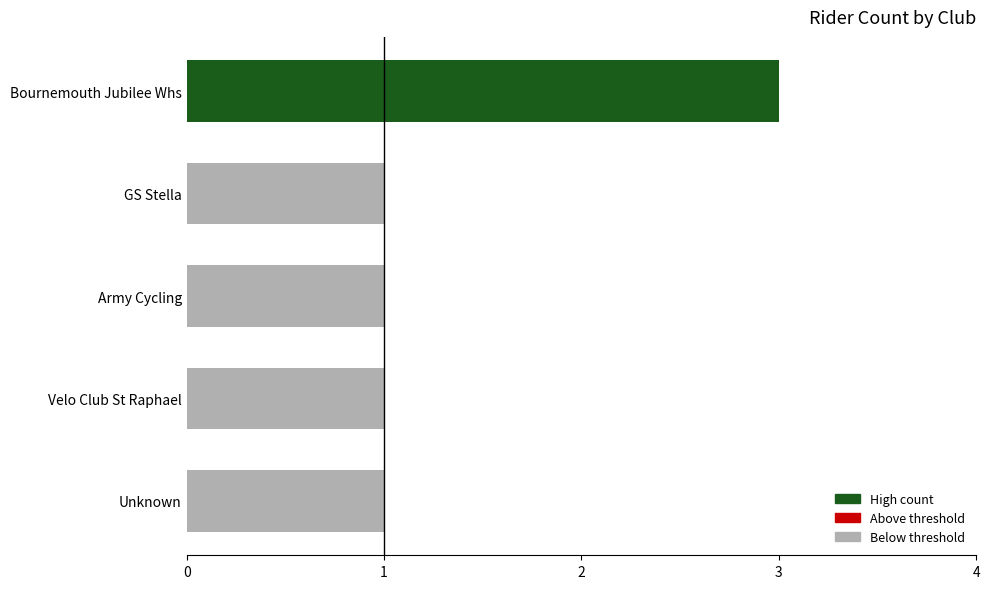

What is the sum of all values?

7